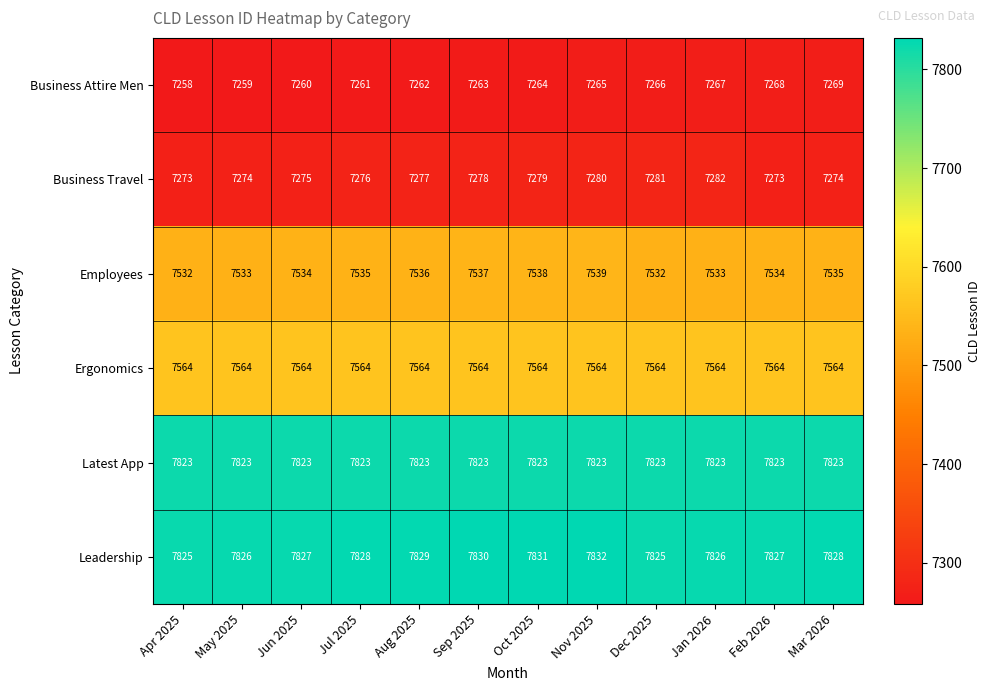

What is the average value of the Business Attire Men series?

7264